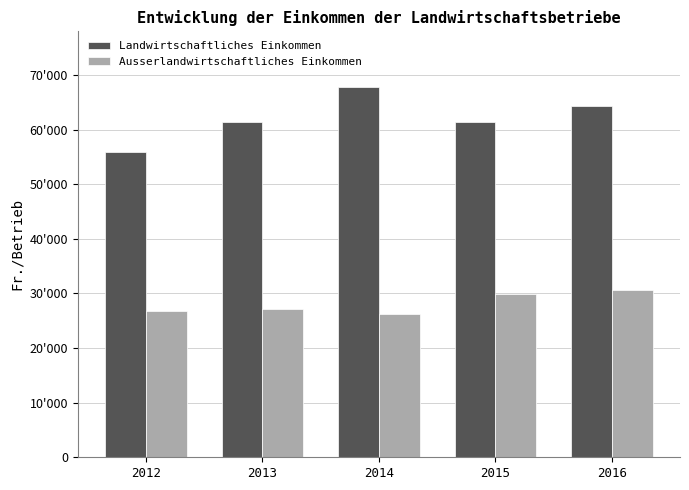

Where does the Landwirtschaftliches Einkommen series first go above 61386?

2014